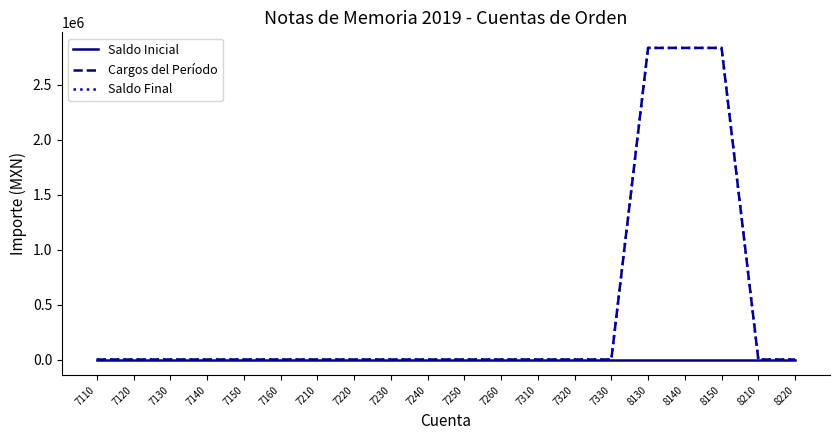

Is this an area chart (filled region under the line)?

No